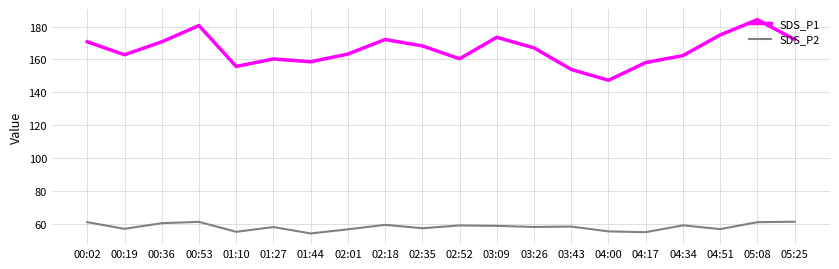

Is this an area chart (filled region under the line)?

No